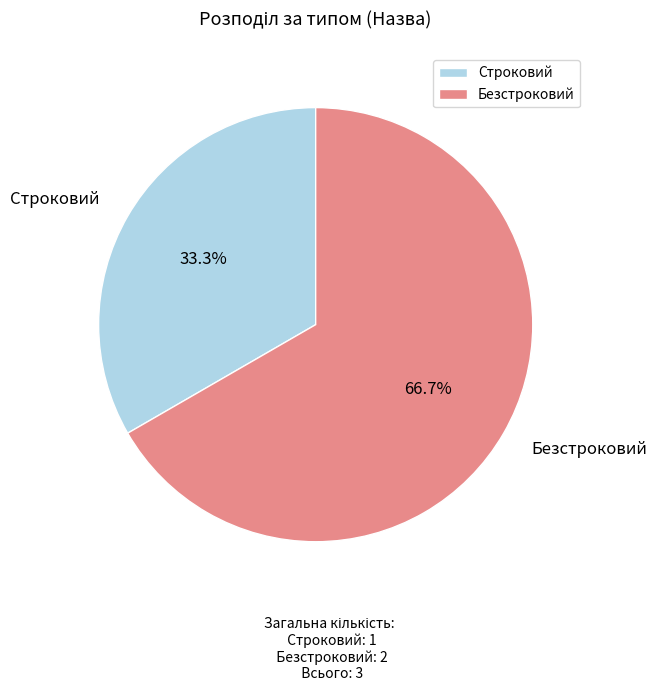

Which slice is the smallest?

Строковий